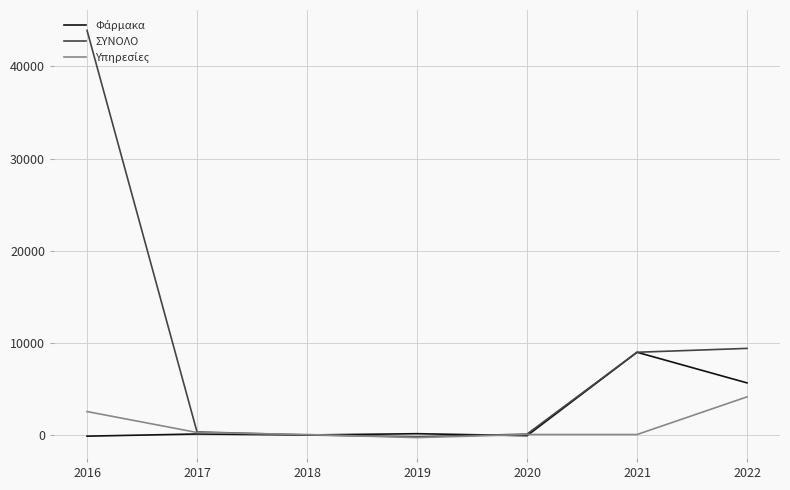

Which series changed the most between 2016 and 2021?

ΣΥΝΟΛΟ